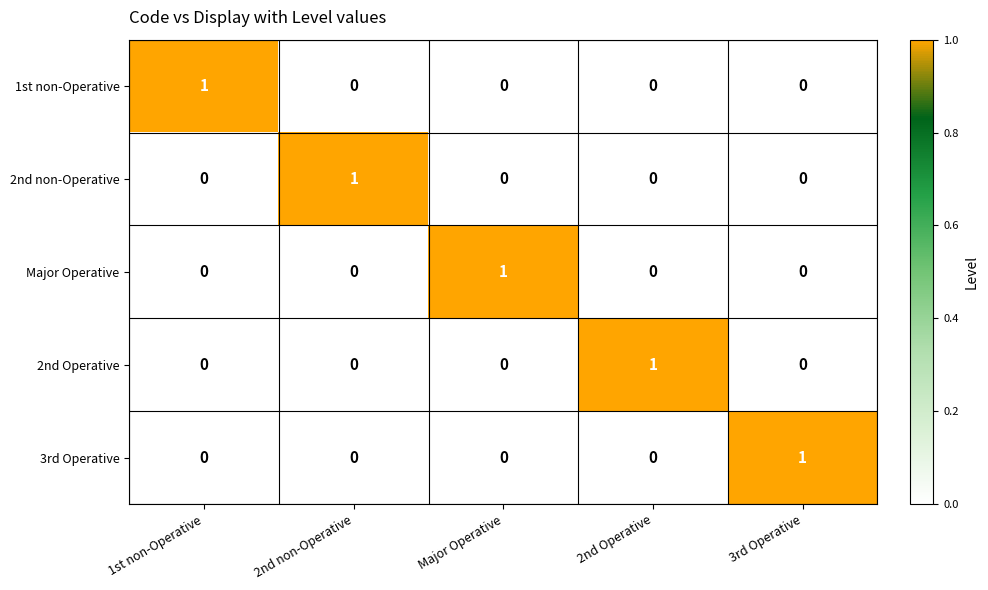

The 2nd Operative series shows 0 at 2nd non-Operative. True or false?

True